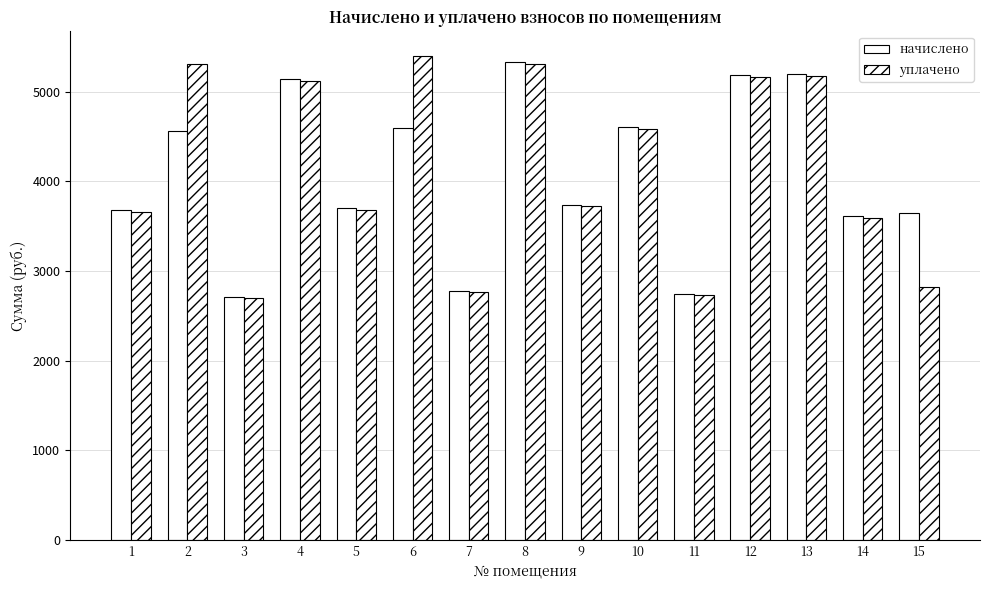

What is the difference between the maximum and minimum values in the начислено series?

2620.4